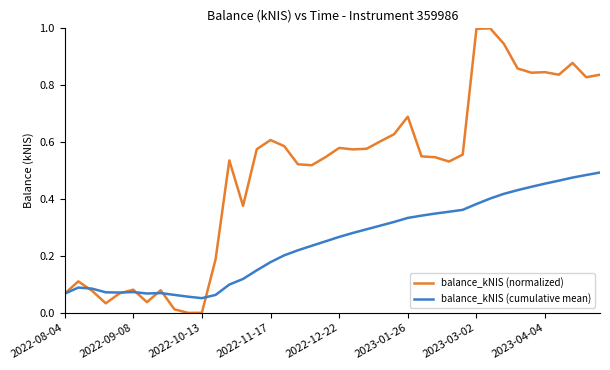

What is the sum of all balance_kNIS (normalized) values?

19.7